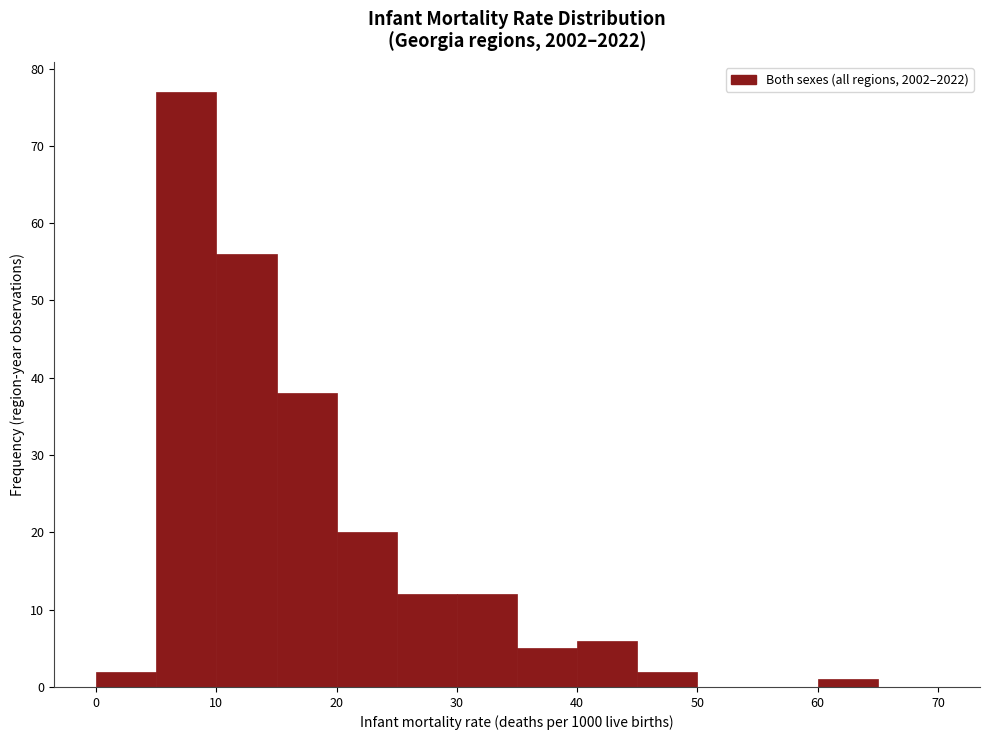

Reading left to right, list every bar in this chart as the range it spans on the x-axis followed by its height. The values are not printed on the chart, so give them approximately, as read against the axis.

0 to 5: 2
5 to 10: 77
10 to 15: 56
15 to 20: 38
20 to 25: 20
25 to 30: 12
30 to 35: 12
35 to 40: 5
40 to 45: 6
45 to 50: 2
50 to 55: 0
55 to 60: 0
60 to 65: 1
65 to 70: 0